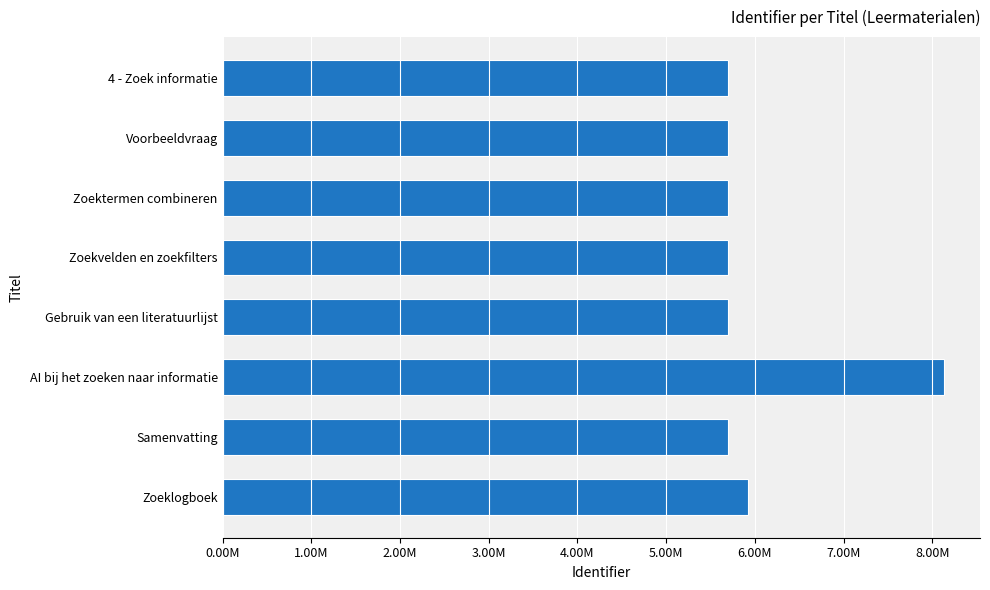

Does the chart contain any negative values?

No